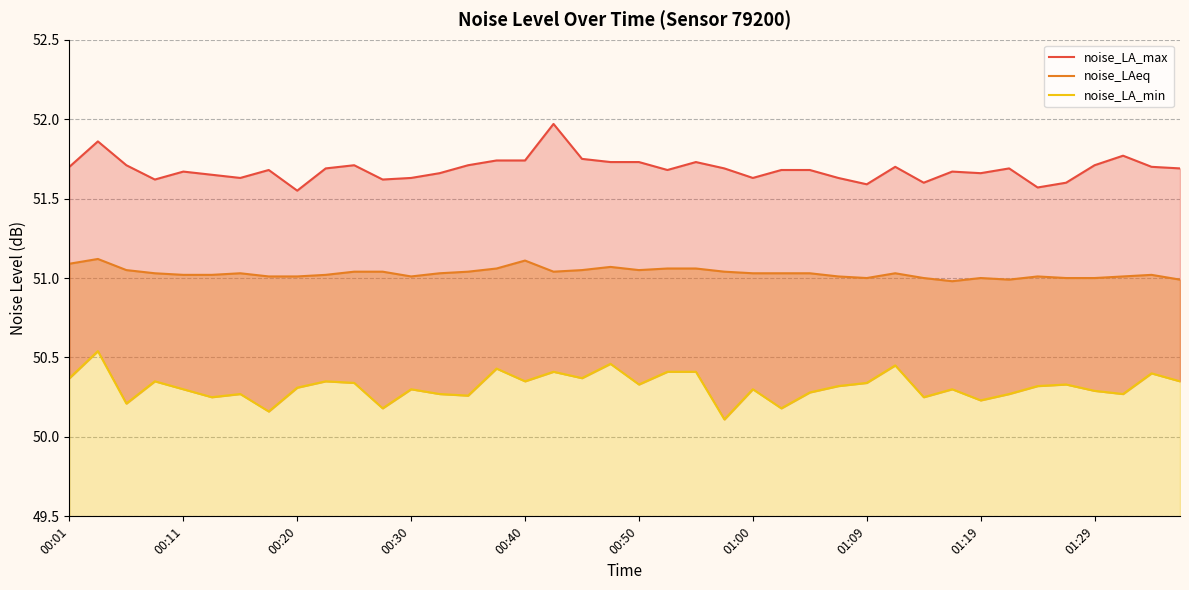

What is the total value across all series at 14?

153.0